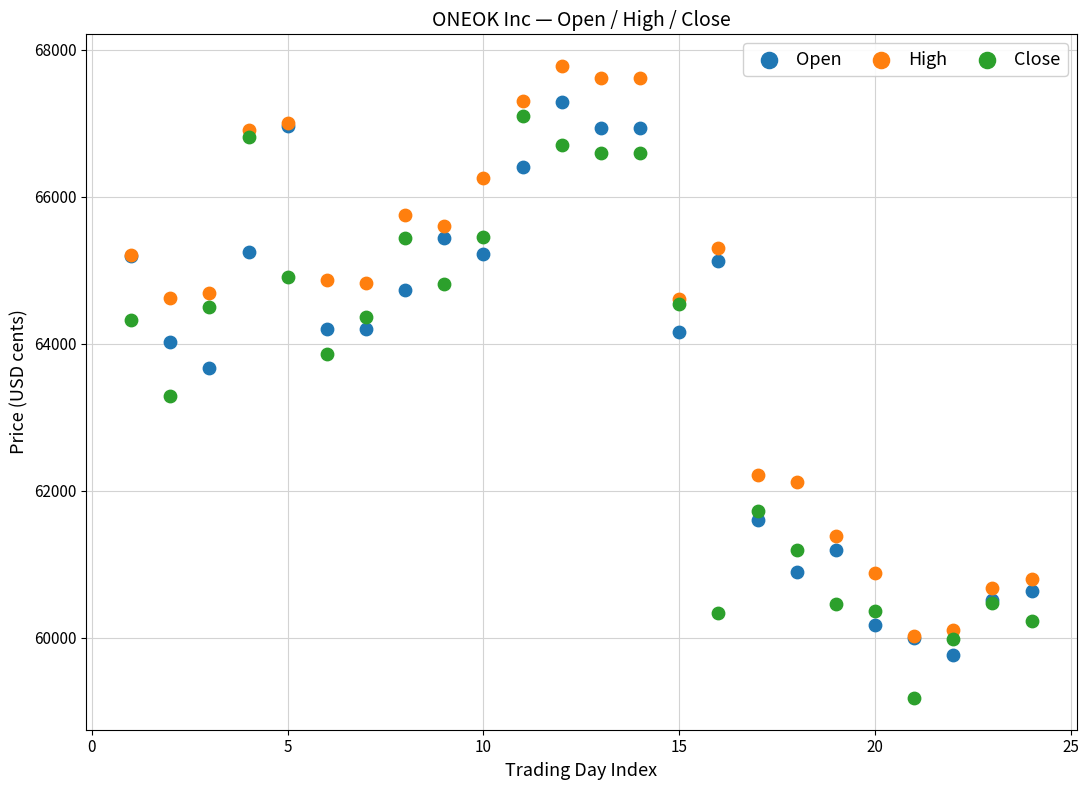

Which series has the widest spread of Y values?

Close